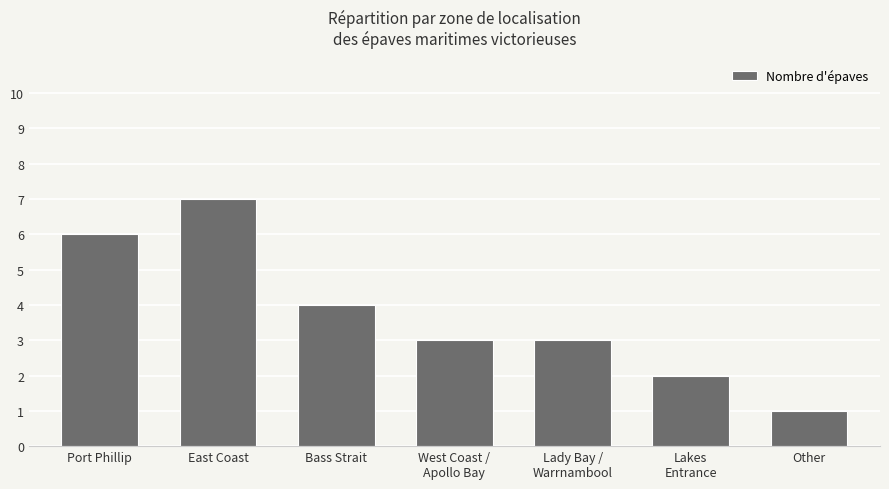

The value at Bass Strait is 1. True or false?

False